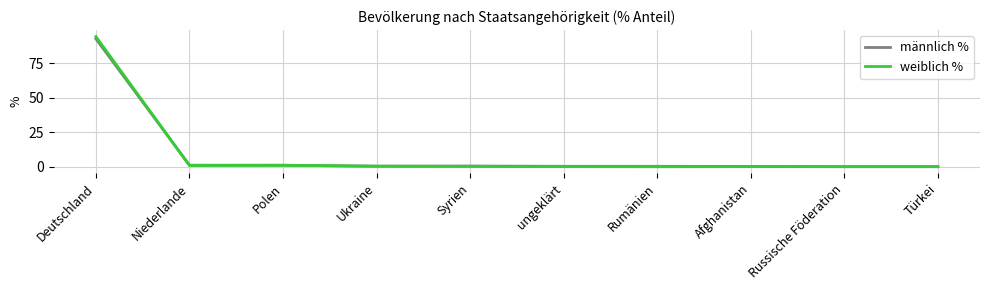

What is the greatest value displayed?

94.3